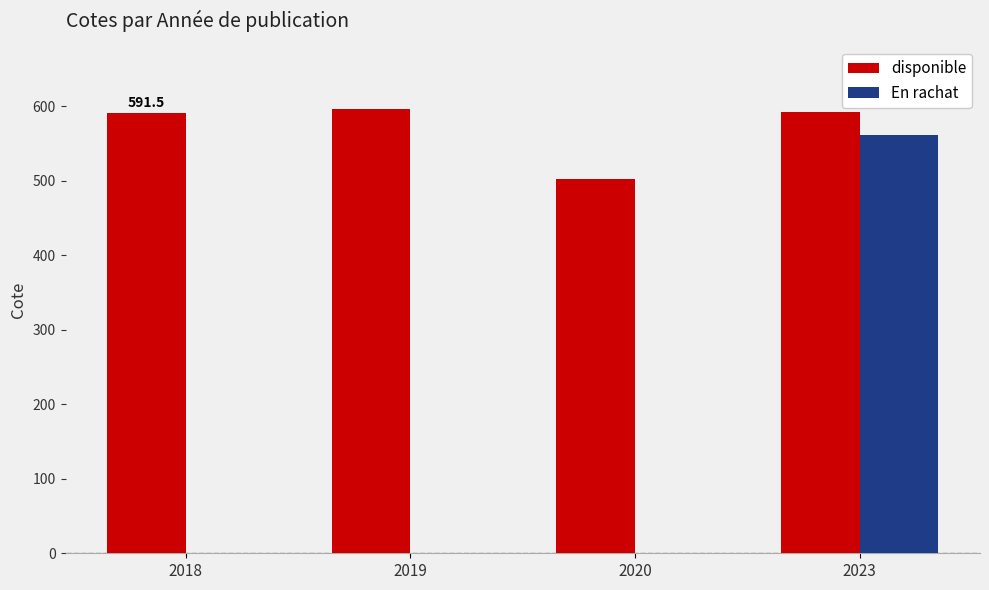

What is the difference between the disponible values at 2018 and 2023?

0.4